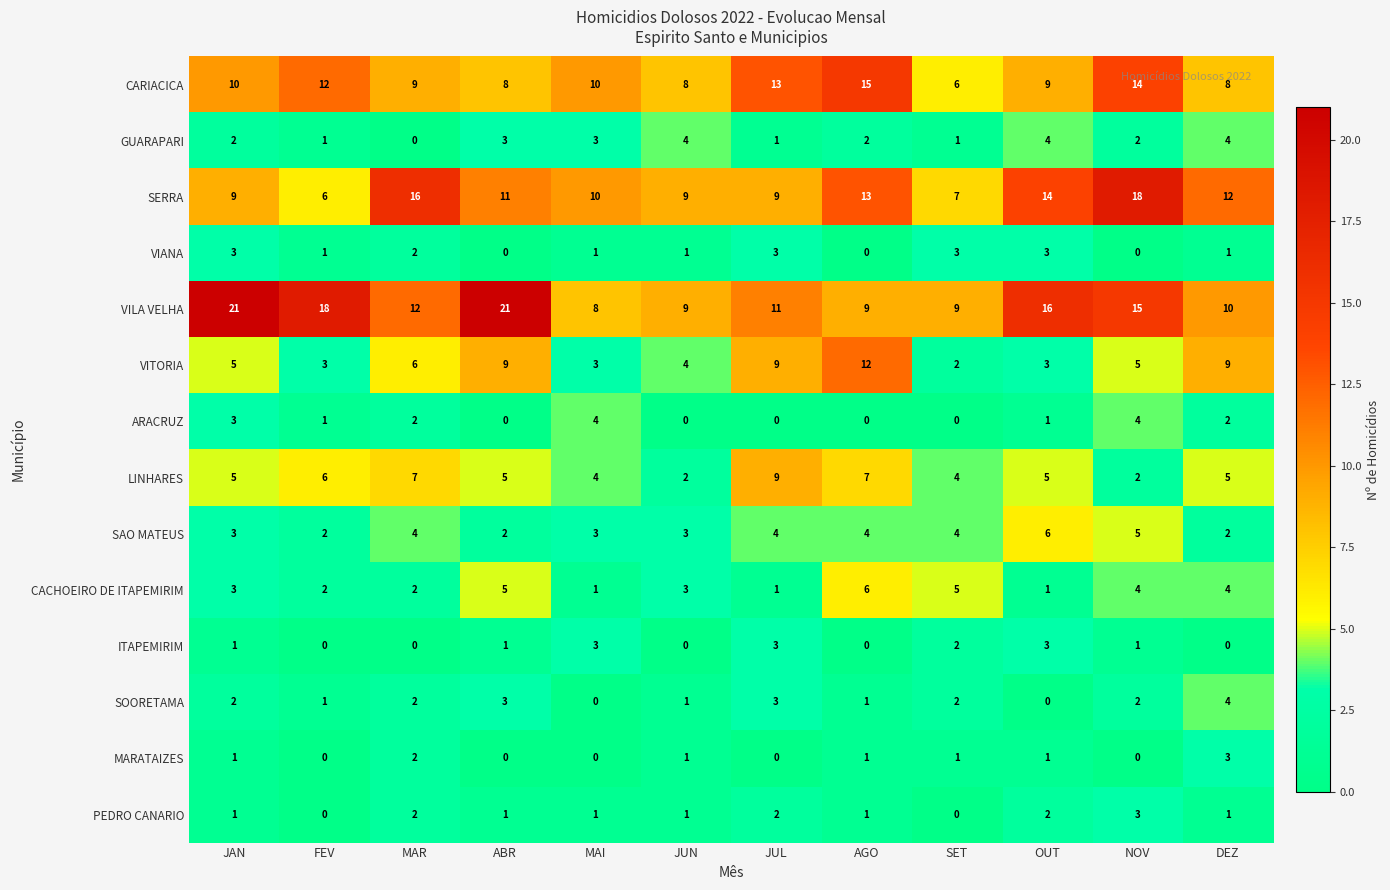

True or false: SERRA has a value of 14 at MAI.

False